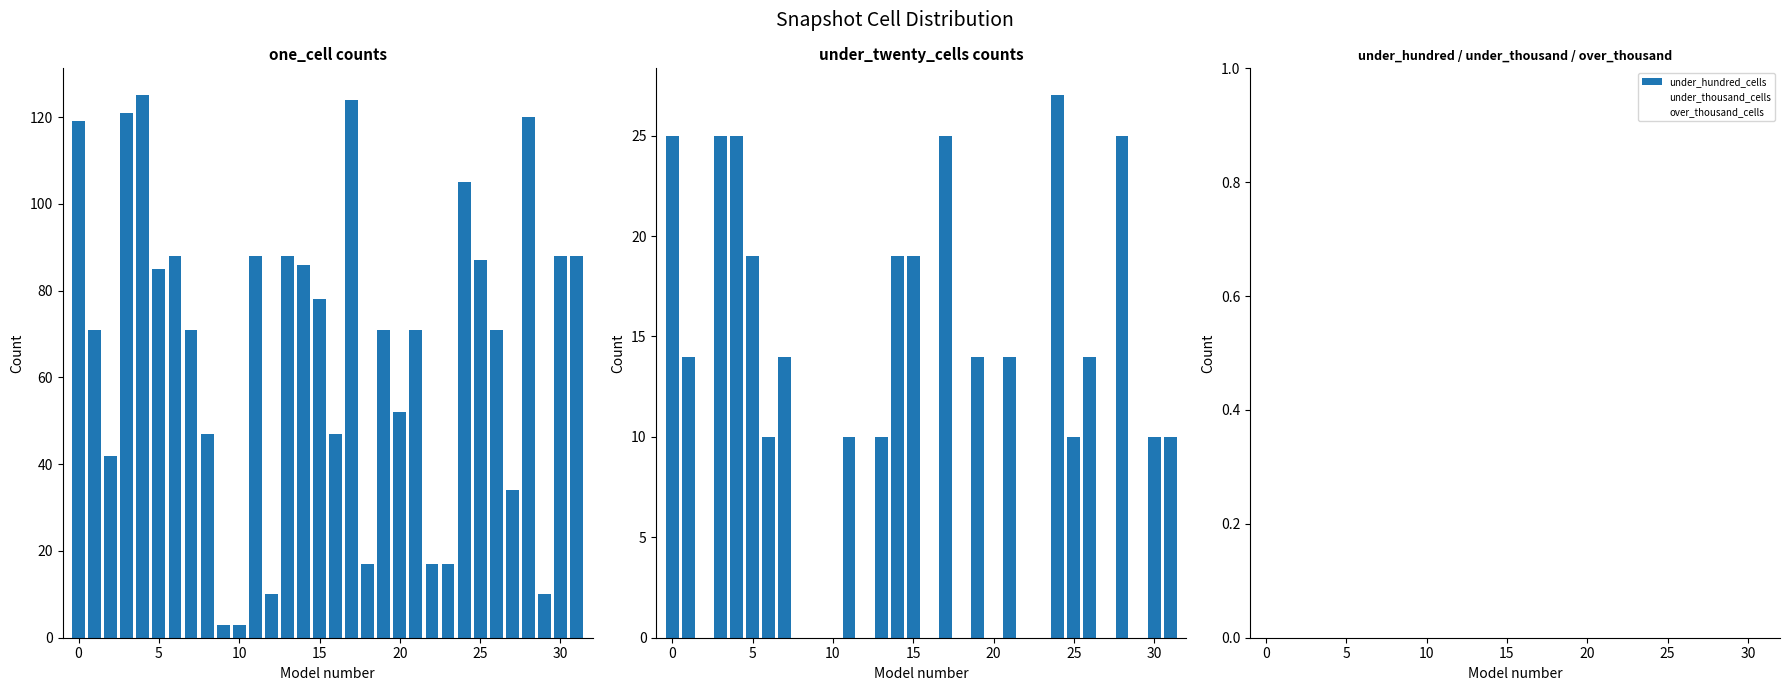

Is it true that under_twenty_cells equals 0 at 12?

True